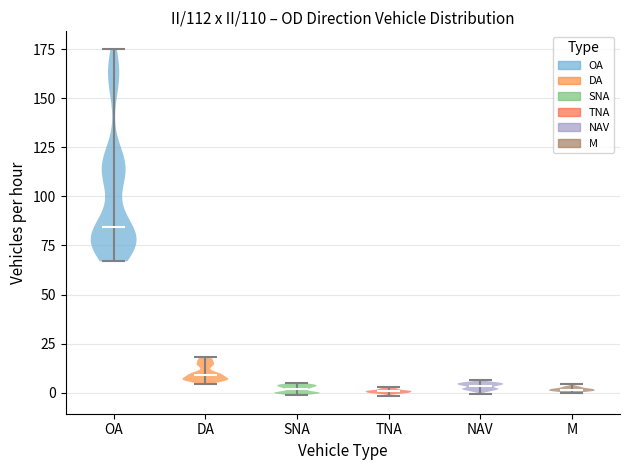

Reading left to right, read every violin against the y-axis: where its median line is, and the lowest and highest points it reaches. The values are not printed on the chart, so give them approximately, as read against the axis.

OA: median line 85, lowest point 65, highest point 175
DA: median line 10, lowest point 5, highest point 20
SNA: median line 0, lowest point 0, highest point 5
TNA: median line 0, lowest point 0, highest point 5
NAV: median line 5, lowest point 0, highest point 5
M: median line 0, lowest point 0, highest point 5